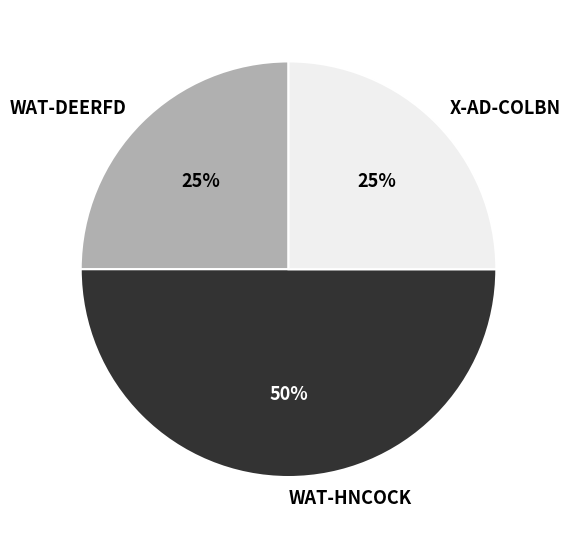

What is the ratio of the value at WAT-HNCOCK to the value at X-AD-COLBN?

2.0